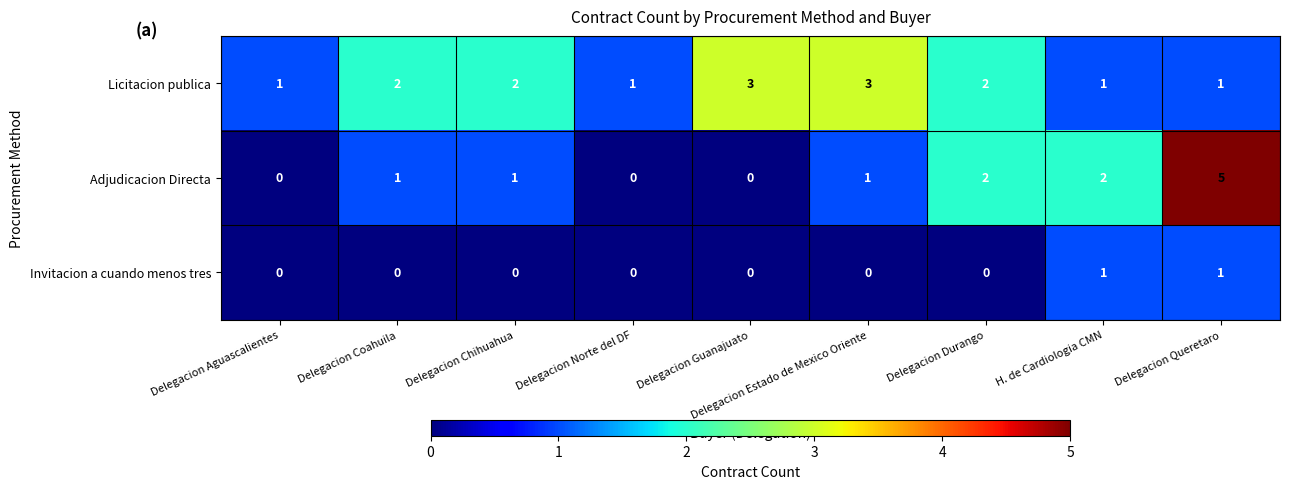

What is the spread (max minus min) of values at Delegacion Estado de Mexico Oriente?

3